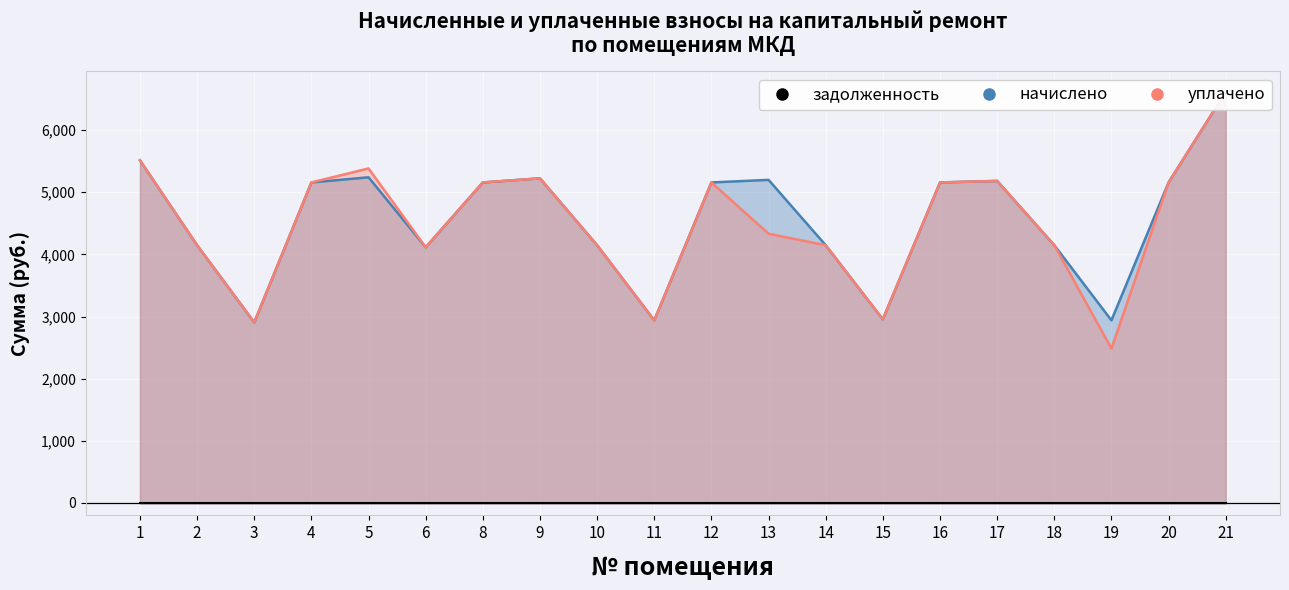

What is the greatest value displayed?

6615.7